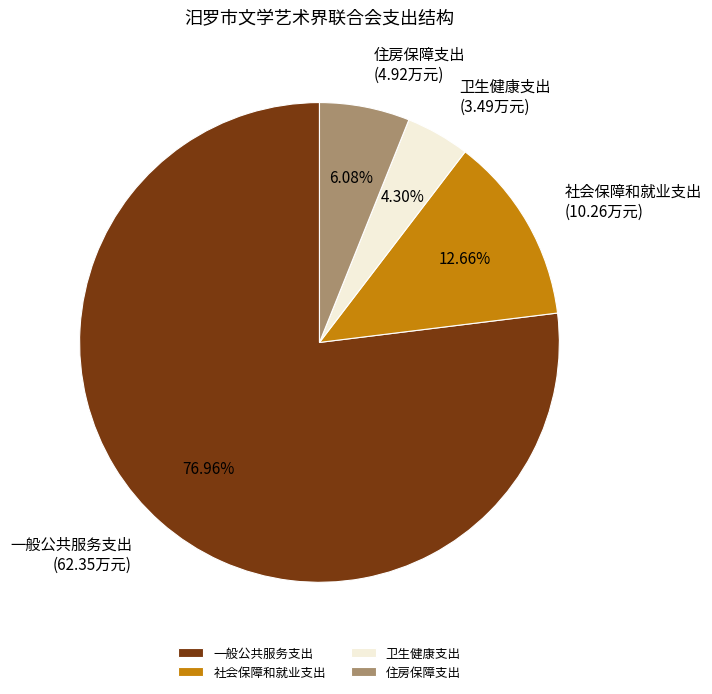

Is there a majority slice in this chart?

Yes